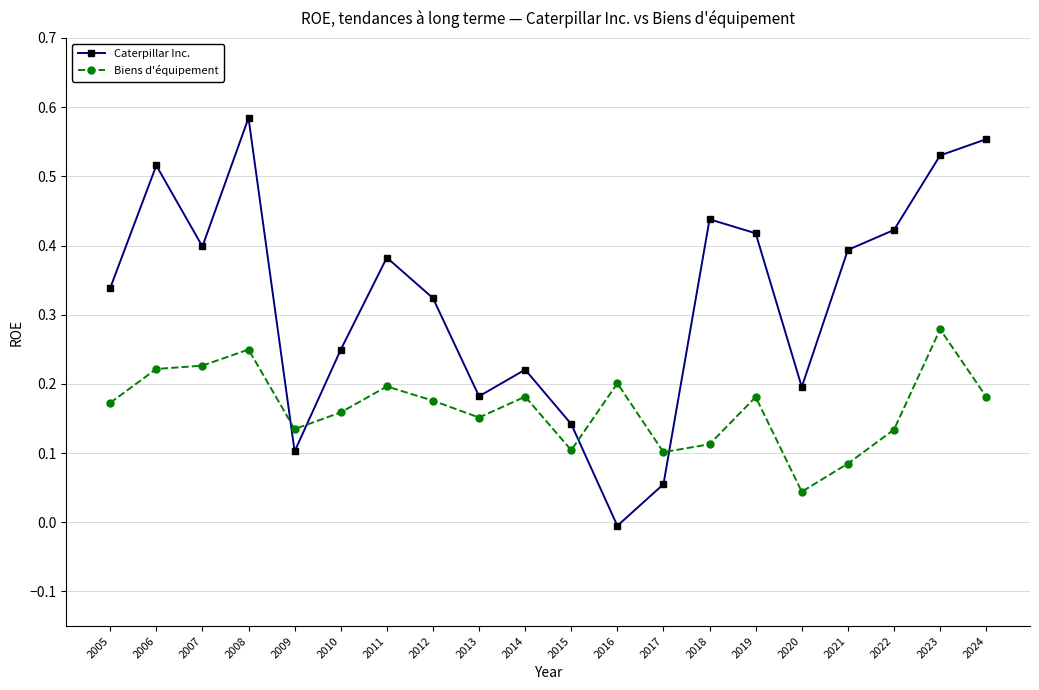

Is it true that Caterpillar Inc. equals 0.2 at 2010?

True